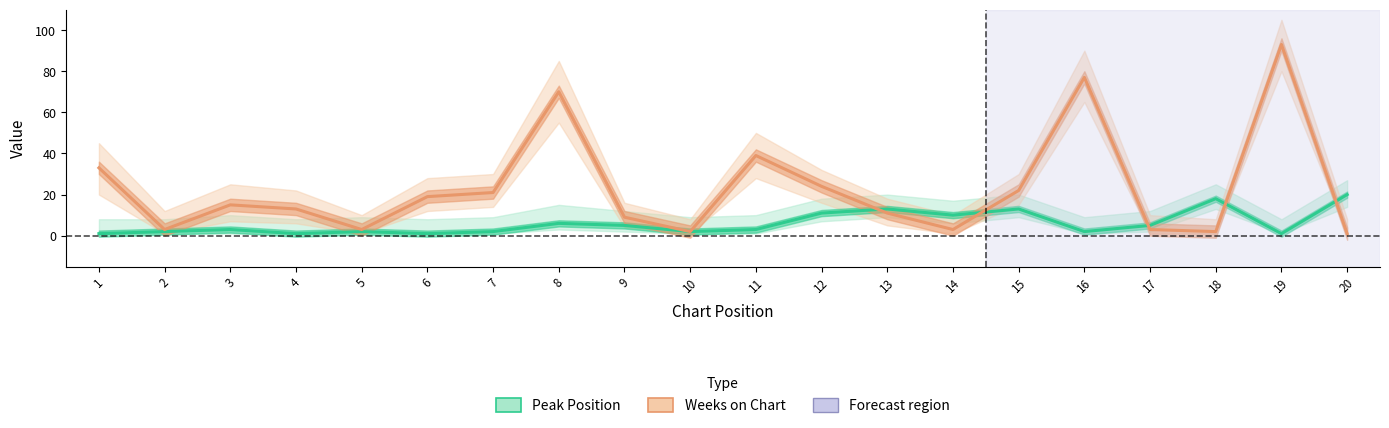

What is the minimum value for Peak Position?

1